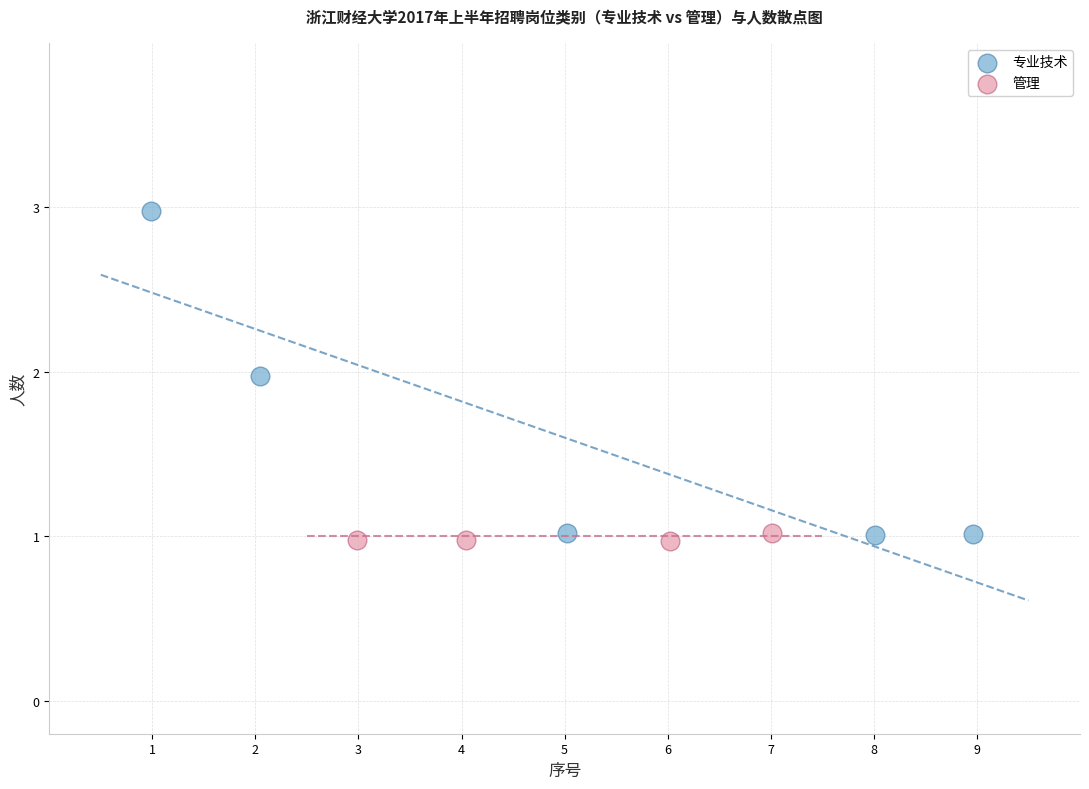

Which series contains the highest Y value?

专业技术